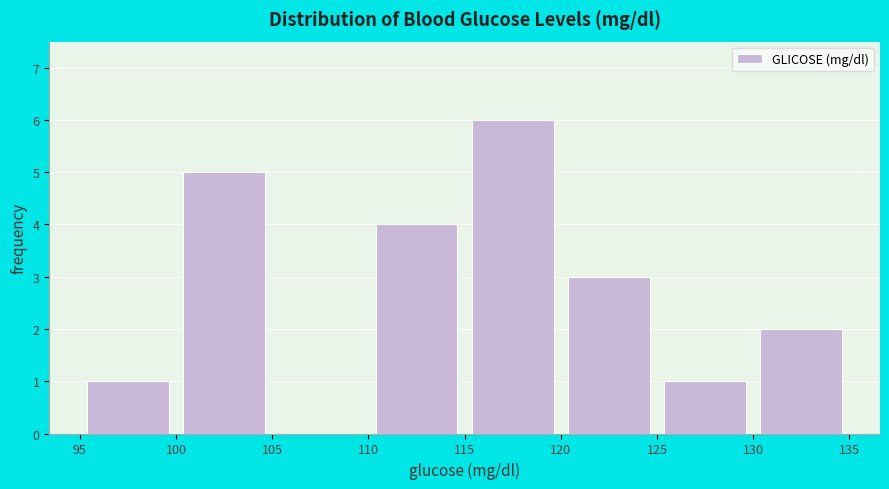

Over which range of the x-axis is the bar tallest?

115 to 120